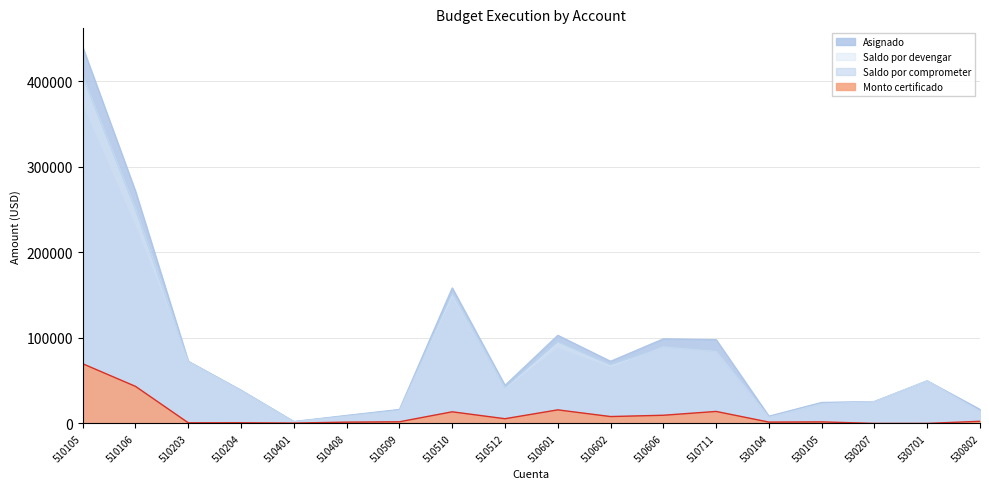

True or false: Monto certificado has more than 0 interior local peaks.

True